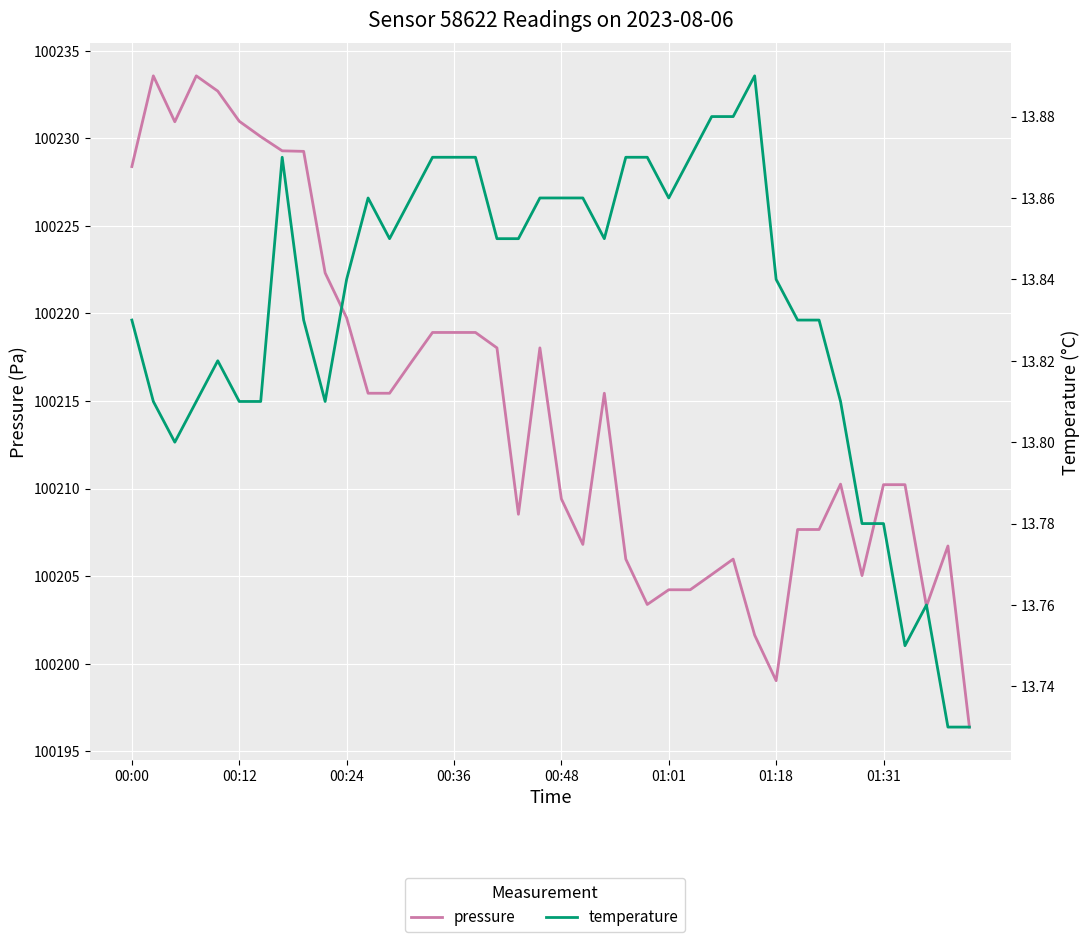

What is the sum of the temperature values at 27 and 25?

27.7